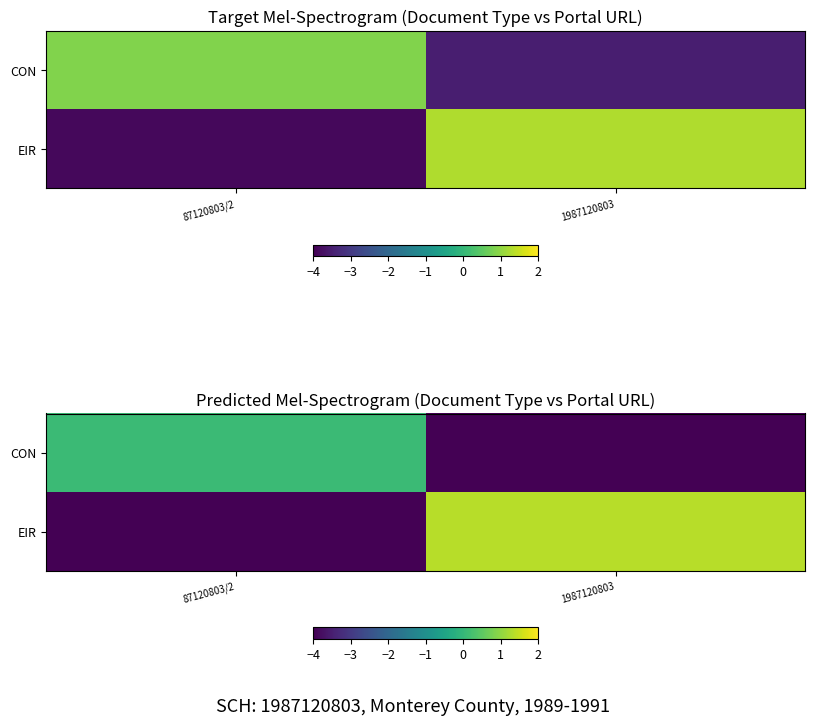

What is the total value across all series at 87120803/2?

-4.2